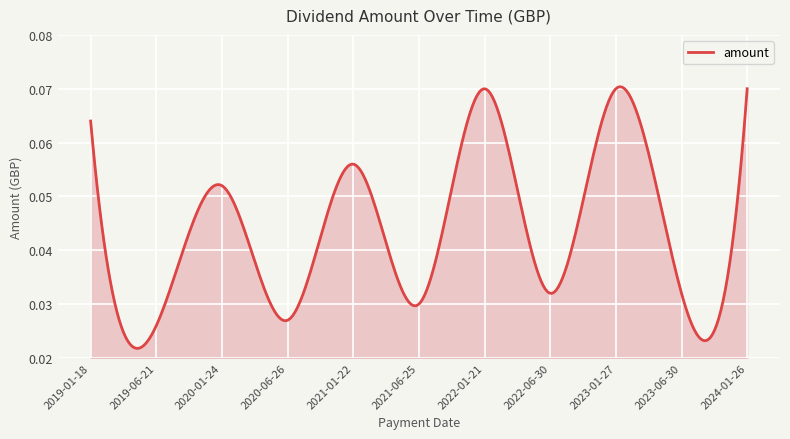

How many lines are shown in the chart?

1